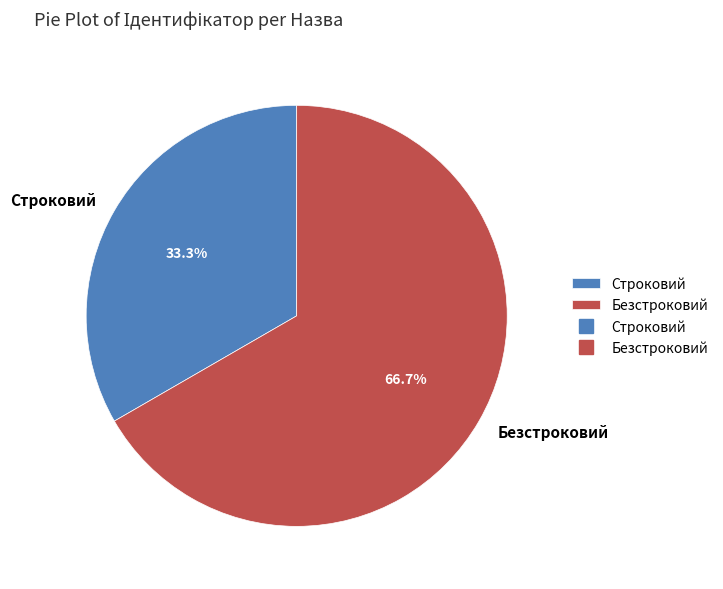

Count the number of slices in the pie.

2